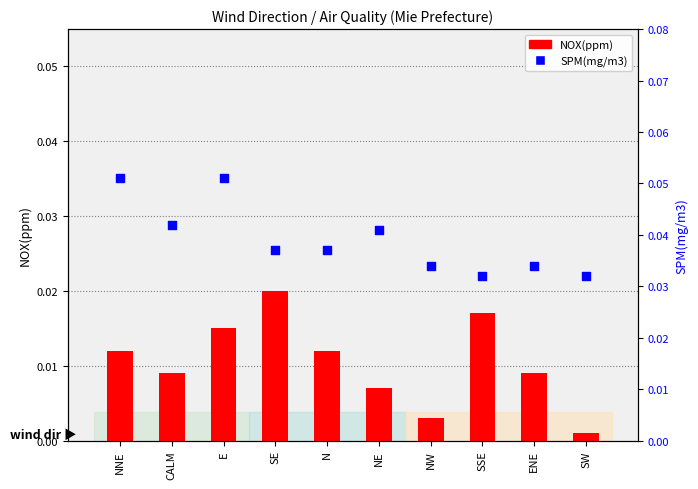

What are all the series names shown in the legend?

NOX(ppm), SPM(mg/m3)